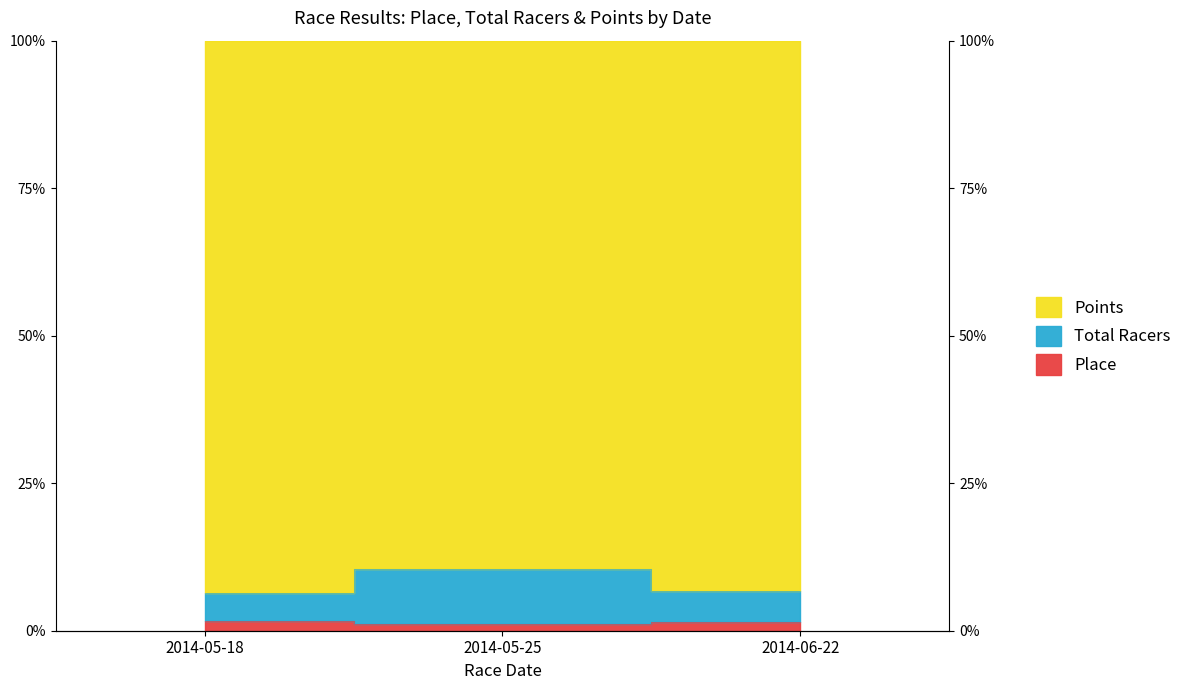

Is it true that Place equals 1.0 at 2014-05-18?

False